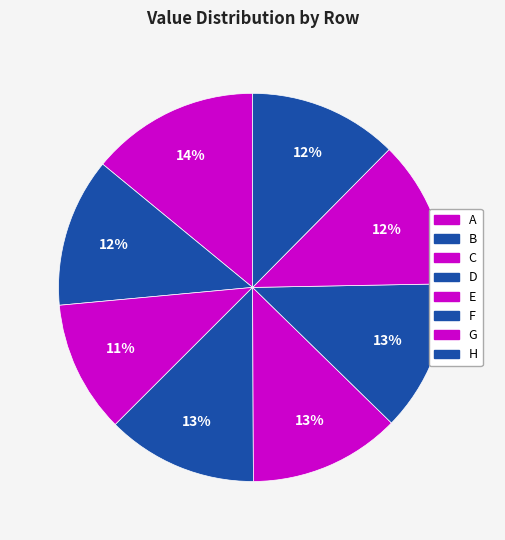

To the nearest percent, what is the average slice percentage?

12%